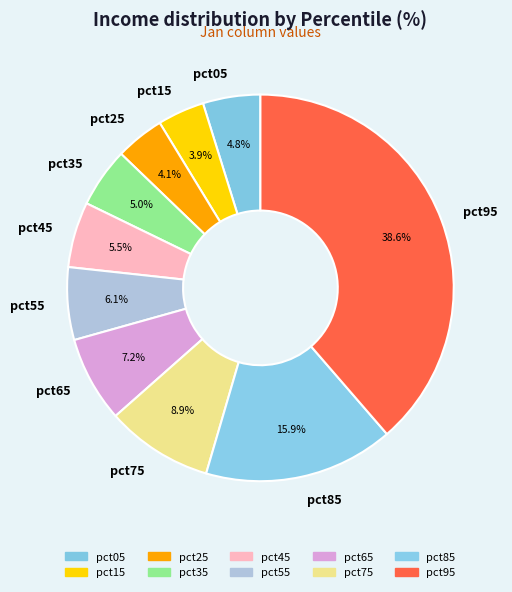

Combined, what portion of the pie is pct15 and pct45?

9.4%